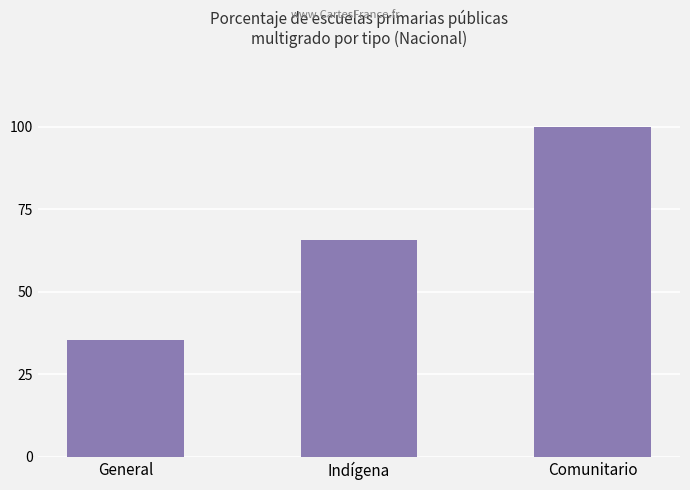

What is the difference between the maximum and minimum values?

64.7